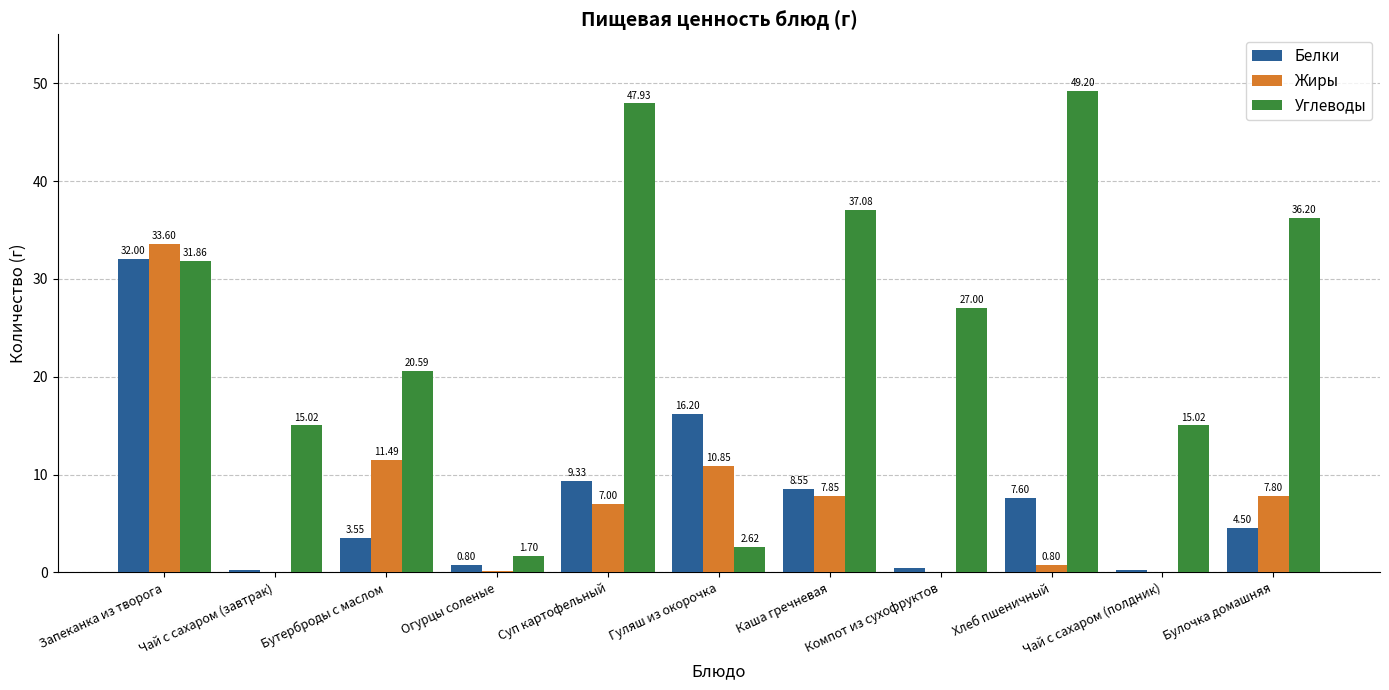

What is the total value across all series at Суп картофельный?

64.3